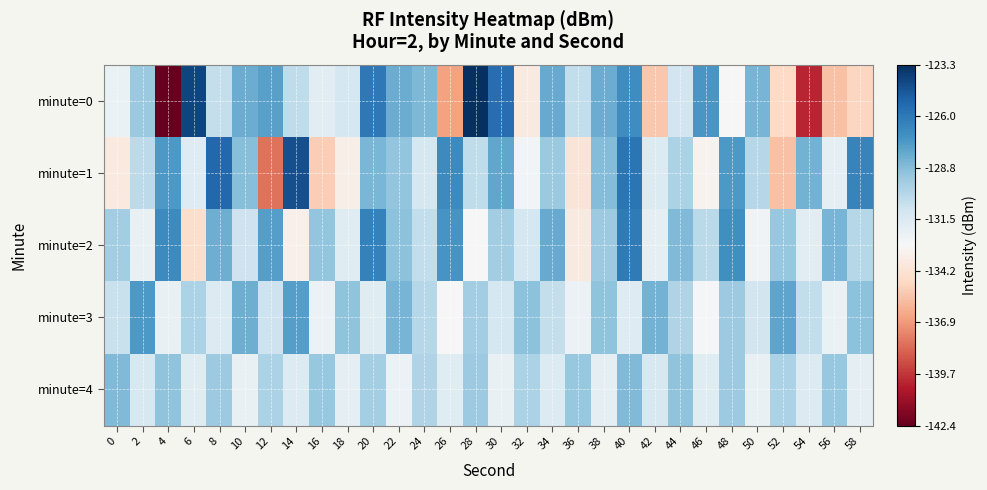

What is the greatest value displayed?

-123.3